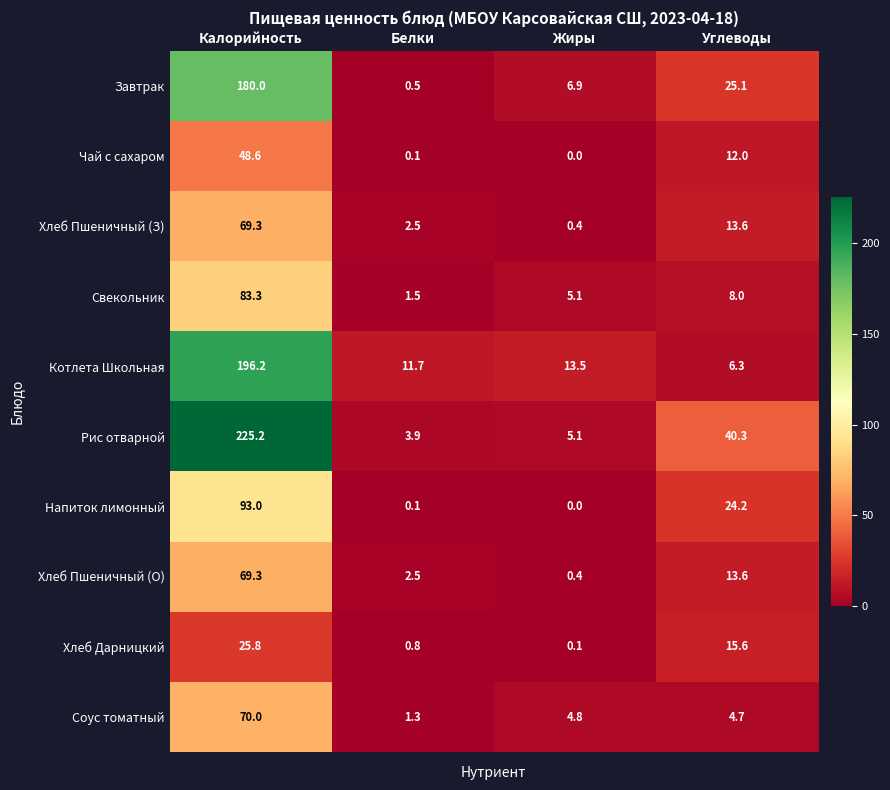

At which category is the sum across all series the highest?

Калорийность